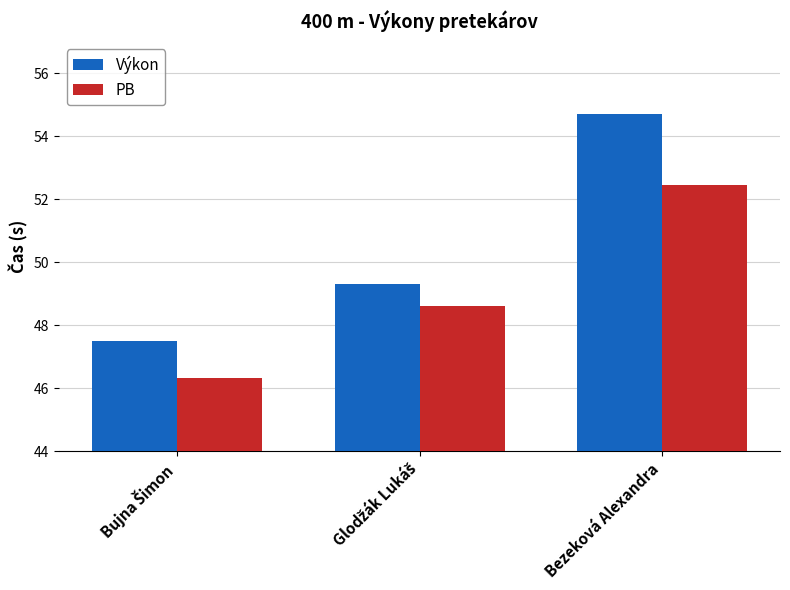

What is the difference between the maximum and minimum values in the Výkon series?

7.2